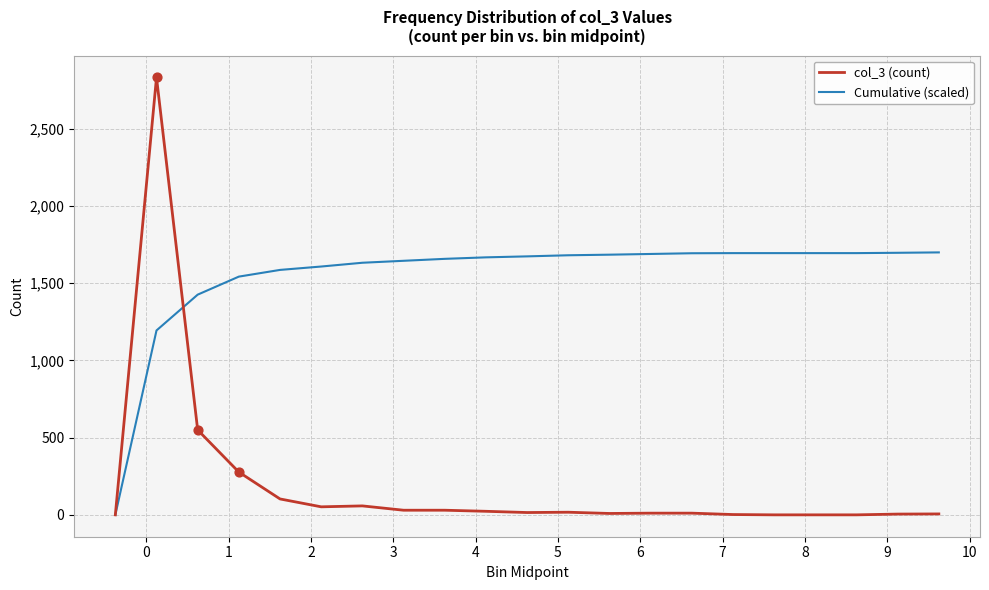

Which series has the largest range (max minus min)?

col_3 (count)